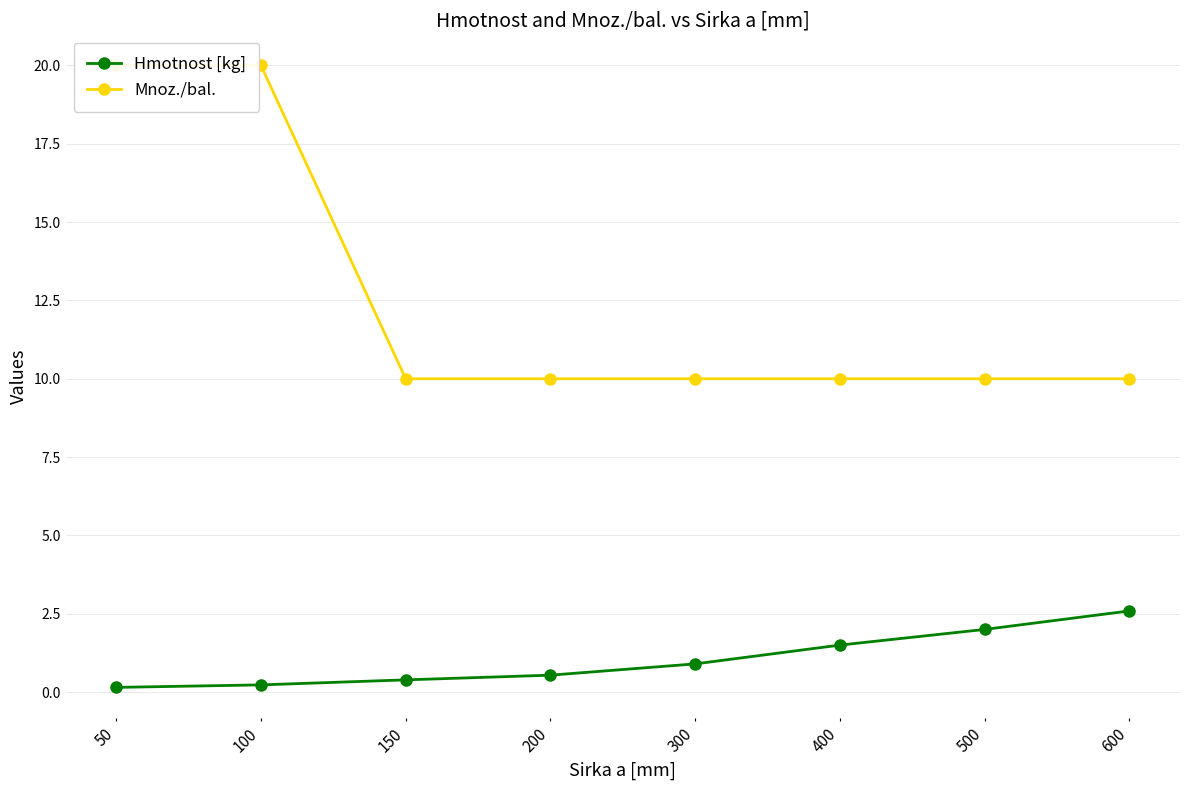

What is the minimum value for Hmotnost [kg]?

0.1